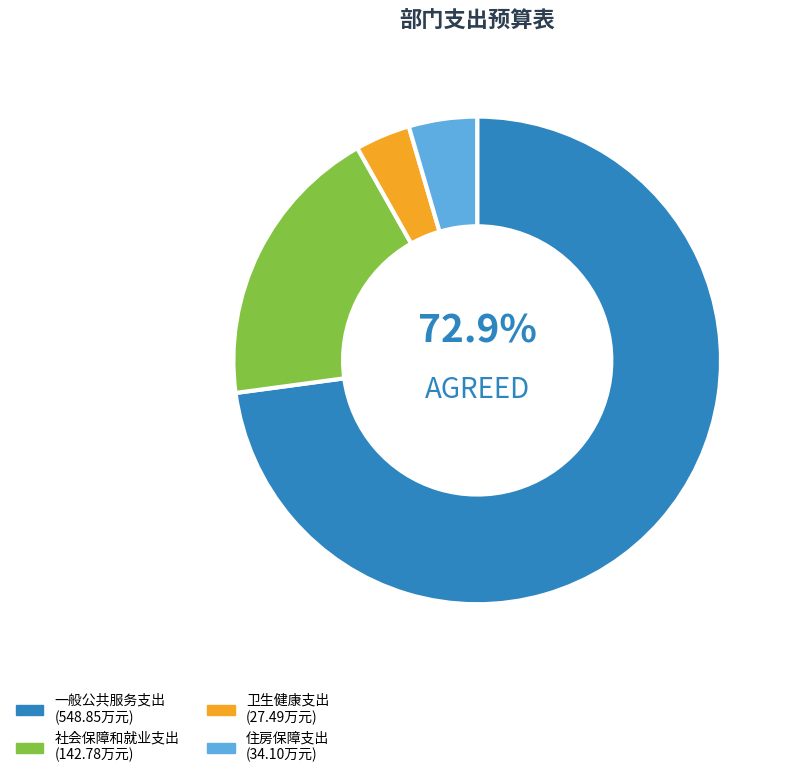

What is the ratio of the value at 社会保障和就业支出 to the value at 一般公共服务支出?

0.3